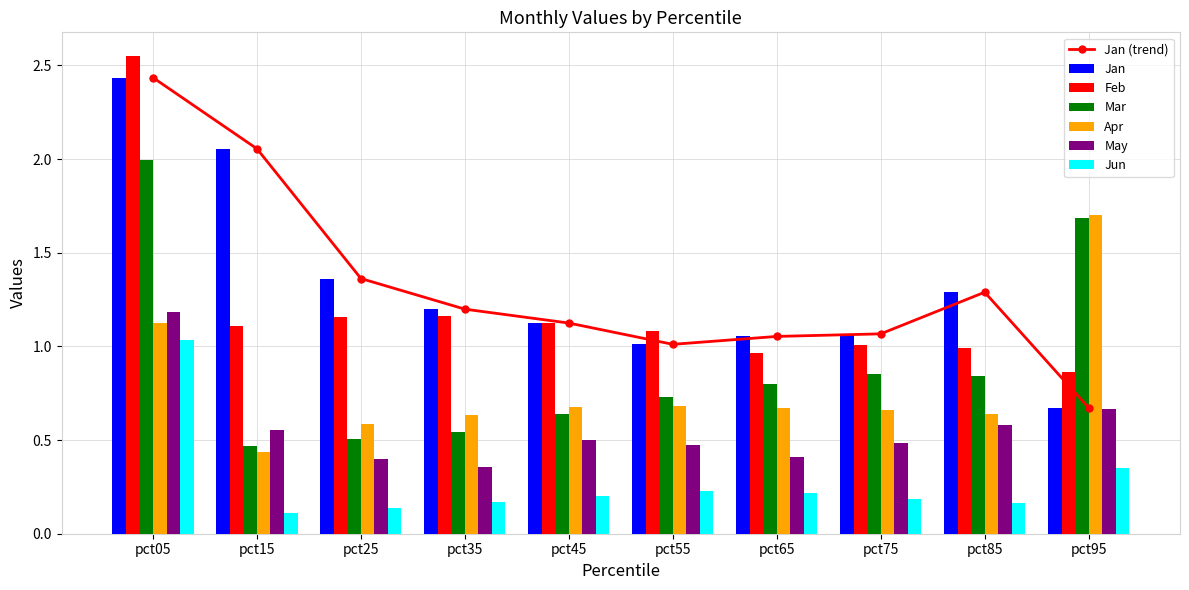

At which label does Apr reach its peak?

pct95